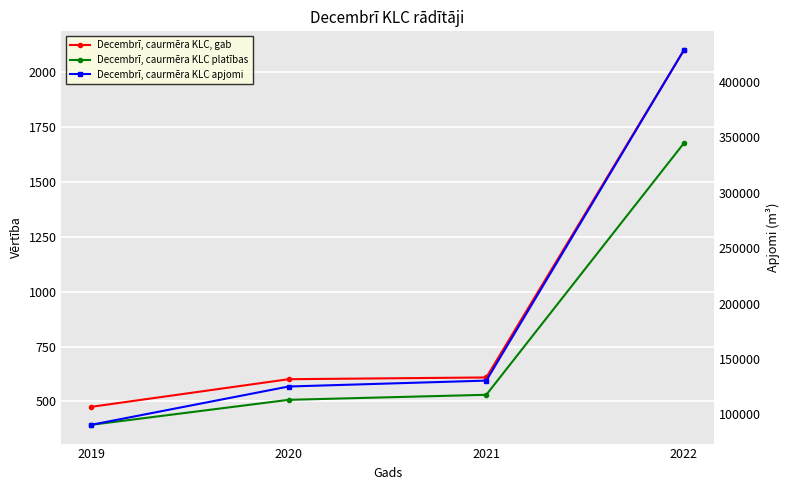

What is the value of the Decembrī, caurmēra KLC, gab point at the 4th from the left?

2101